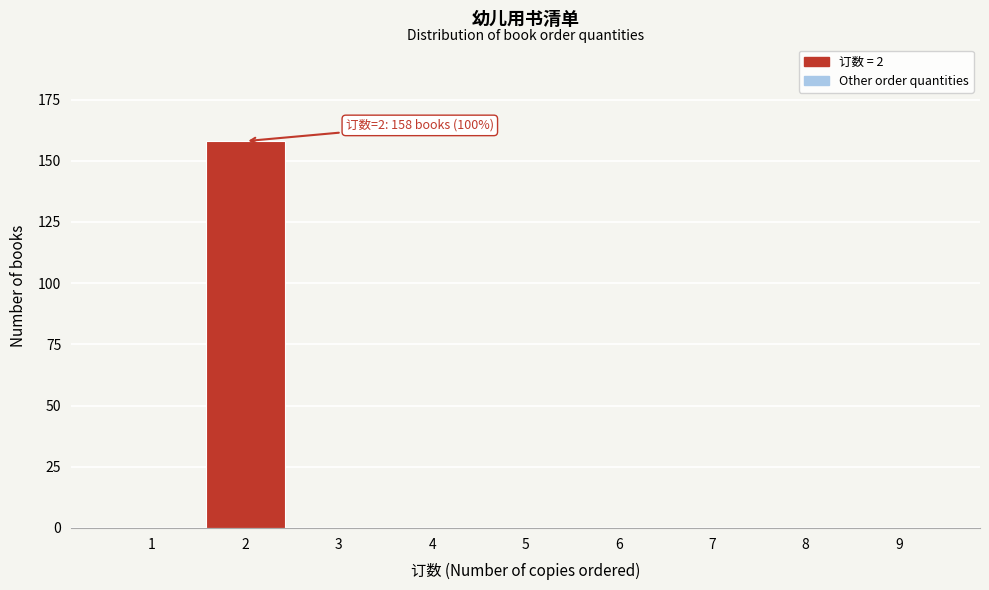

Reading left to right, transcribe all the data shown in this chart.

1=0	2=158	3=0	4=0	5=0	6=0	7=0	8=0	9=0